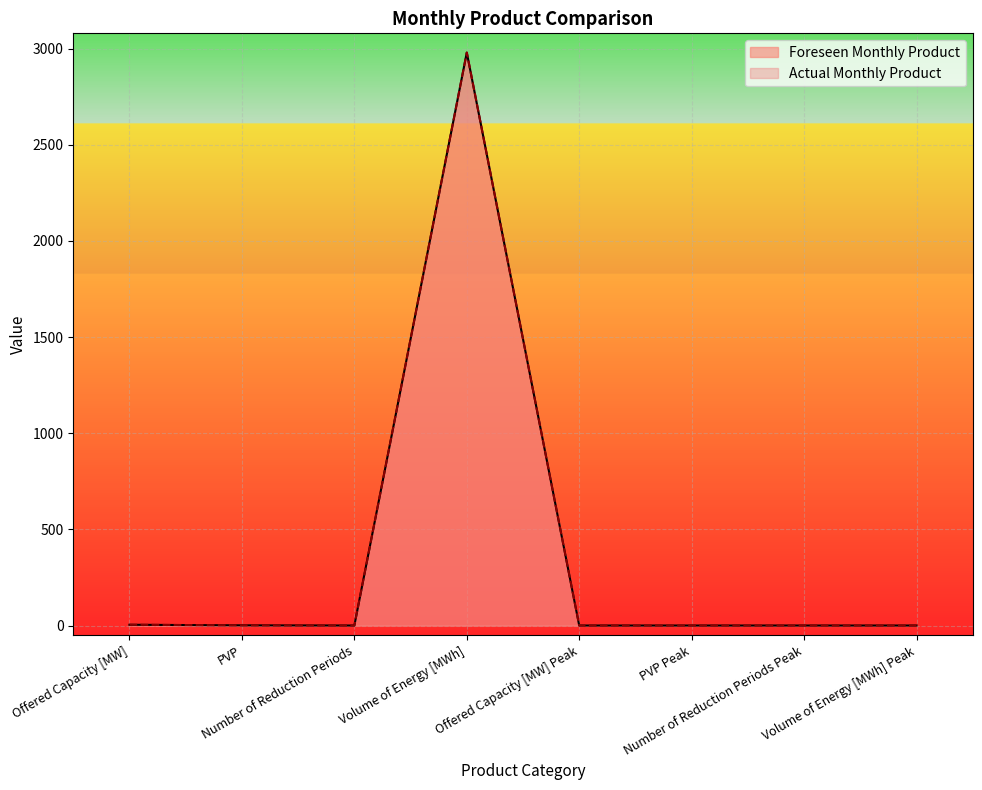

List the labels in order of Foreseen Monthly Product value, largest first.

Volume of Energy [MWh], Offered Capacity [MW], PVP, Number of Reduction Periods, Offered Capacity [MW] Peak, PVP Peak, Number of Reduction Periods Peak, Volume of Energy [MWh] Peak